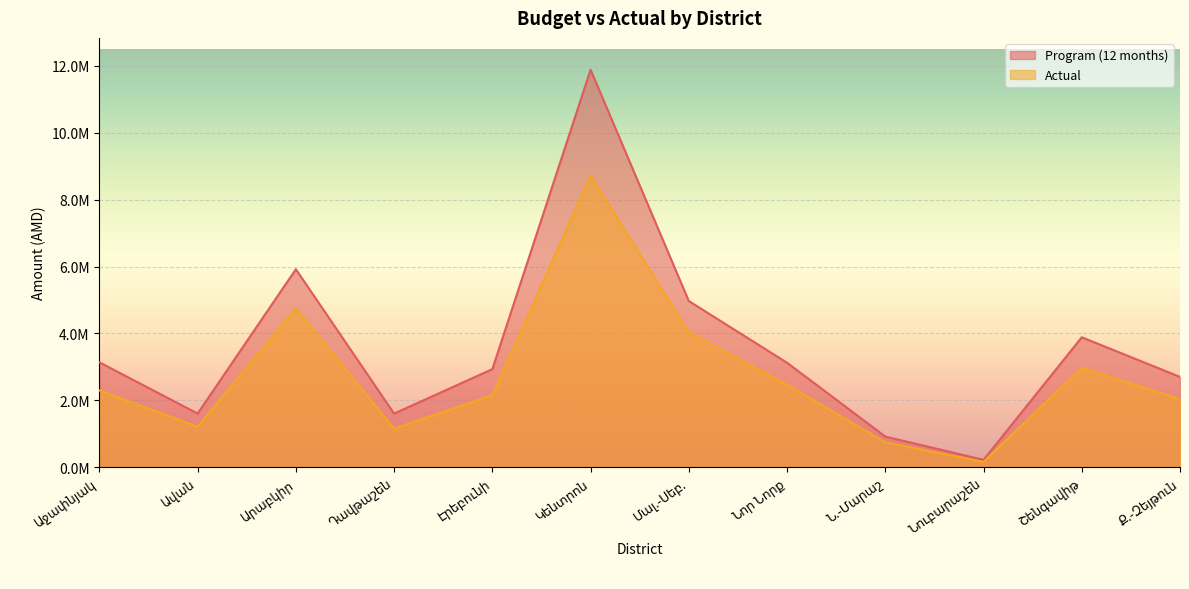

What is the sum of the Actual values at Արաբկիր and Էրեբունի?

6906643.6